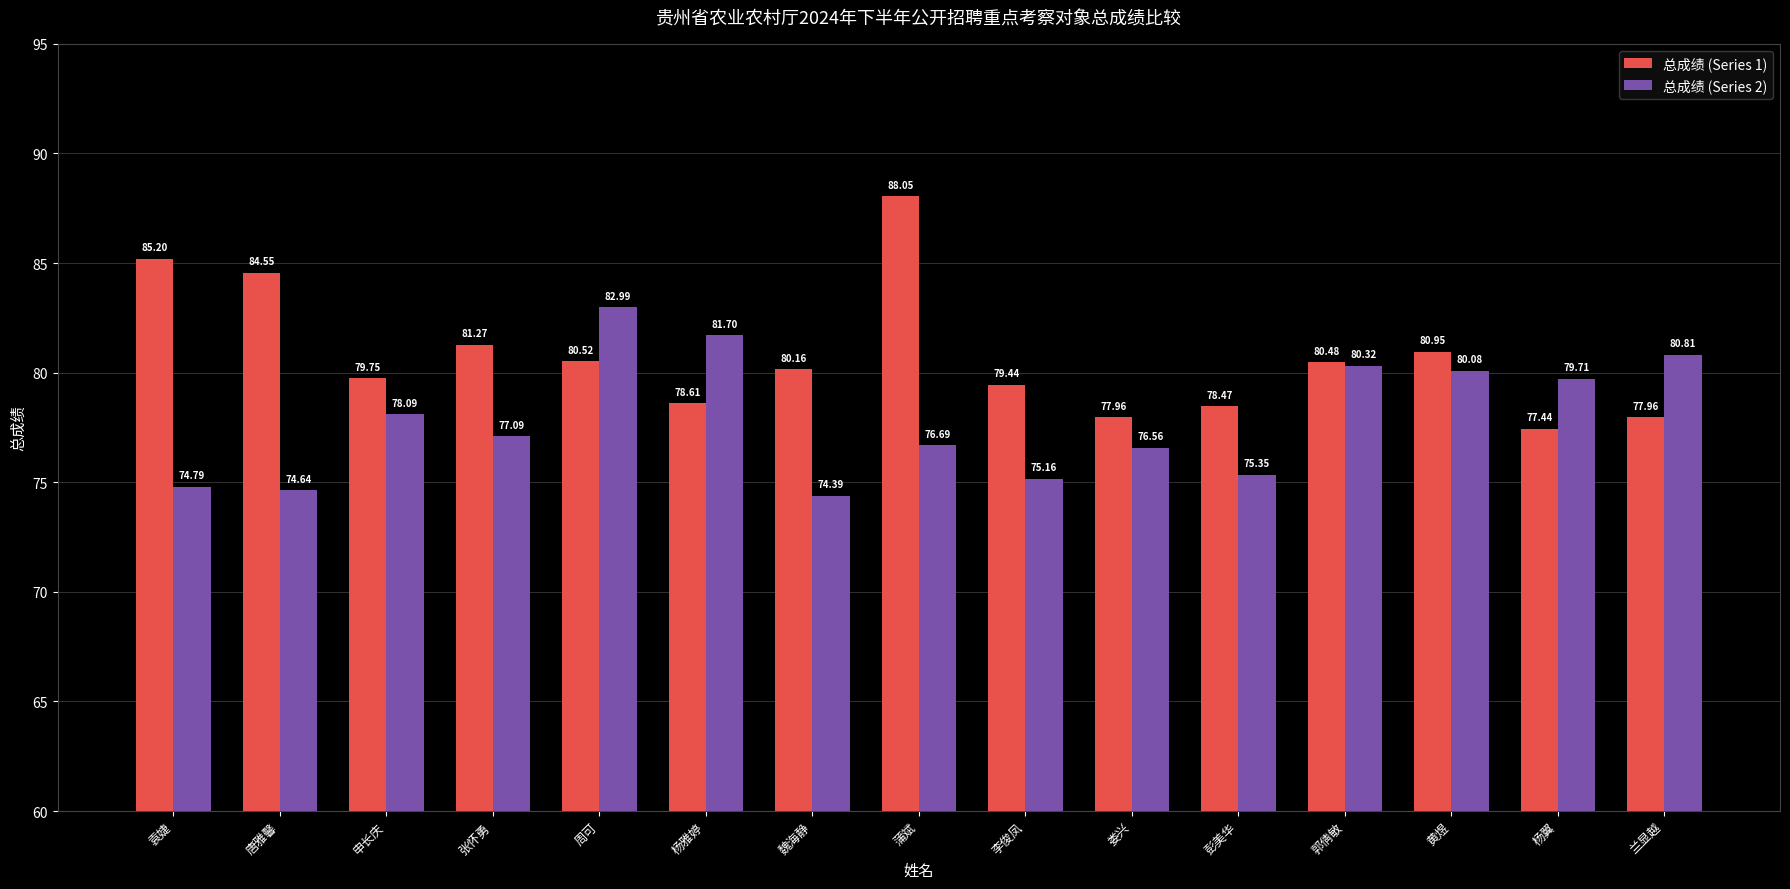

At which label is 总成绩 (Series 2) closest to 78?

申长庆